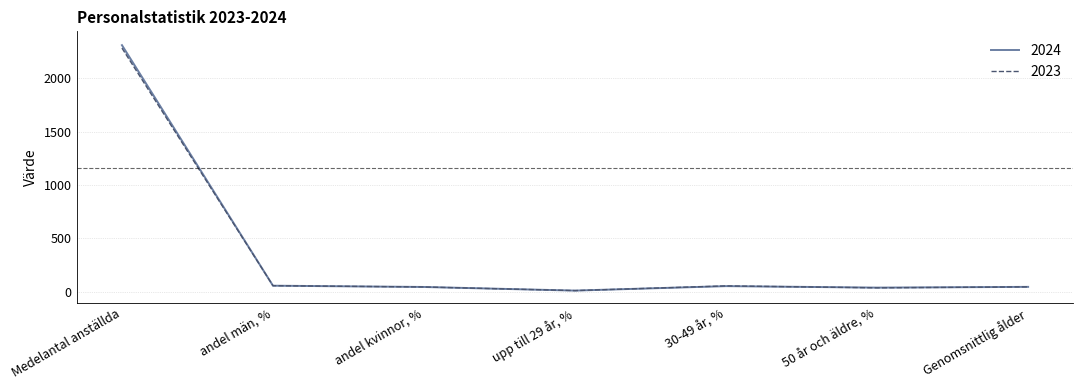

Reading right to left, what are all the values shown in this chart?

2024: Genomsnittlig ålder=45	50 år och äldre, %=38	30-49 år, %=52	upp till 29 år, %=10	andel kvinnor, %=44	andel män, %=56	Medelantal anställda=2311
2023: Genomsnittlig ålder=45	50 år och äldre, %=36	30-49 år, %=54	upp till 29 år, %=10	andel kvinnor, %=44	andel män, %=56	Medelantal anställda=2284